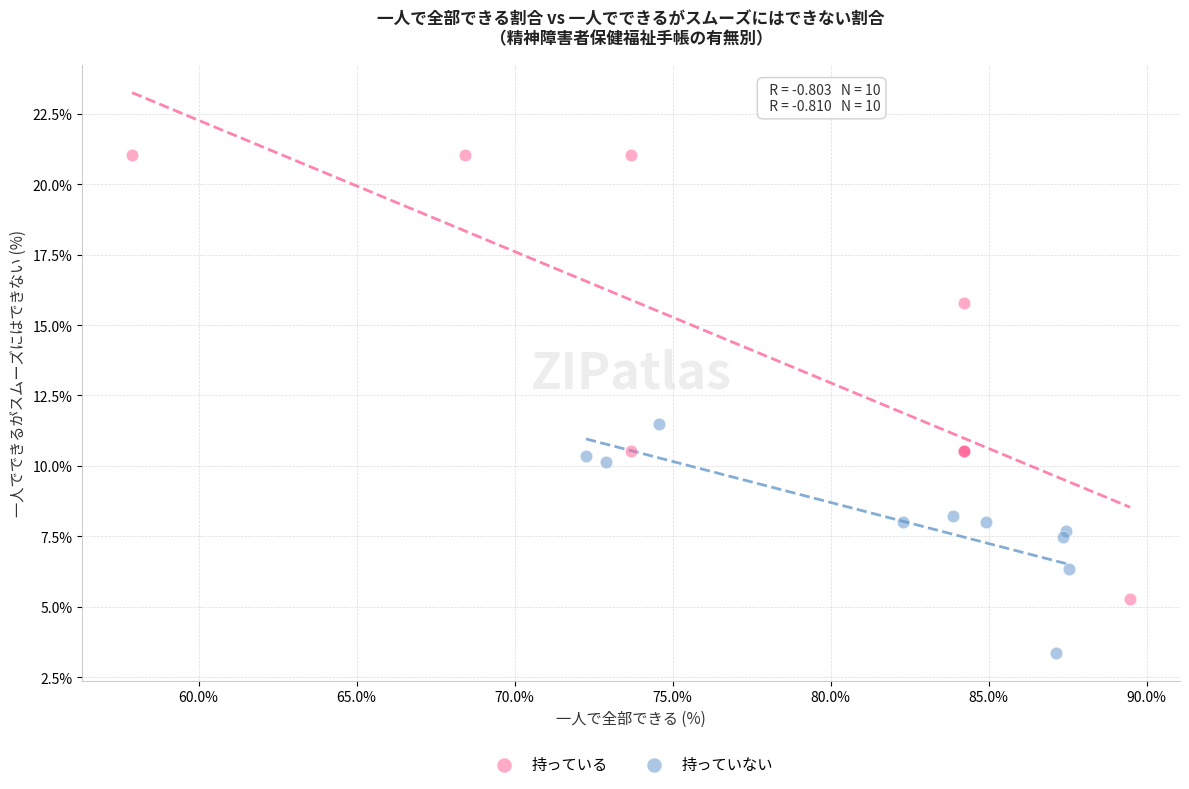

What are all the series names shown in the legend?

持っている, 持っていない